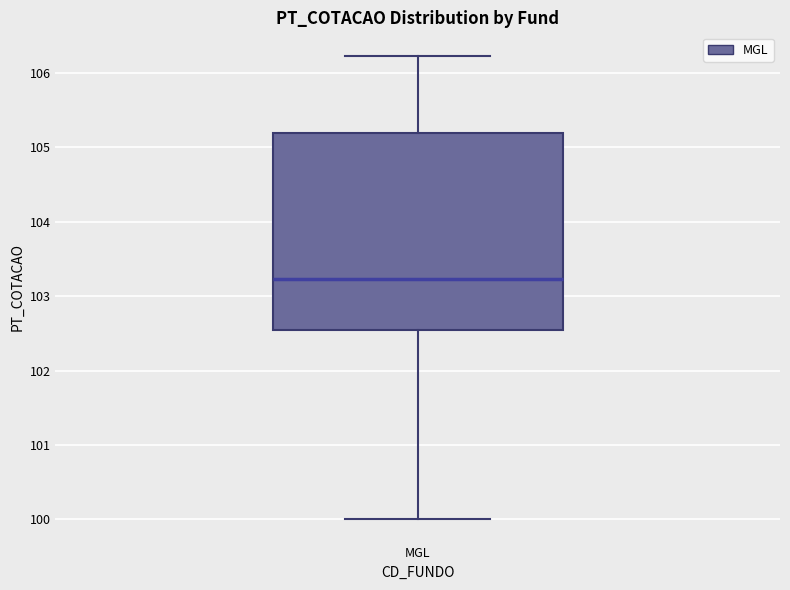

Transcribe this box plot: give where the median line is, the range the box spans, and where the two whiskers end, as read against the y-axis. The values are not printed on the chart, so give them approximately, as read against the axis.

median 103.2, box 102.5 to 105.2, whiskers 100.0 to 106.2